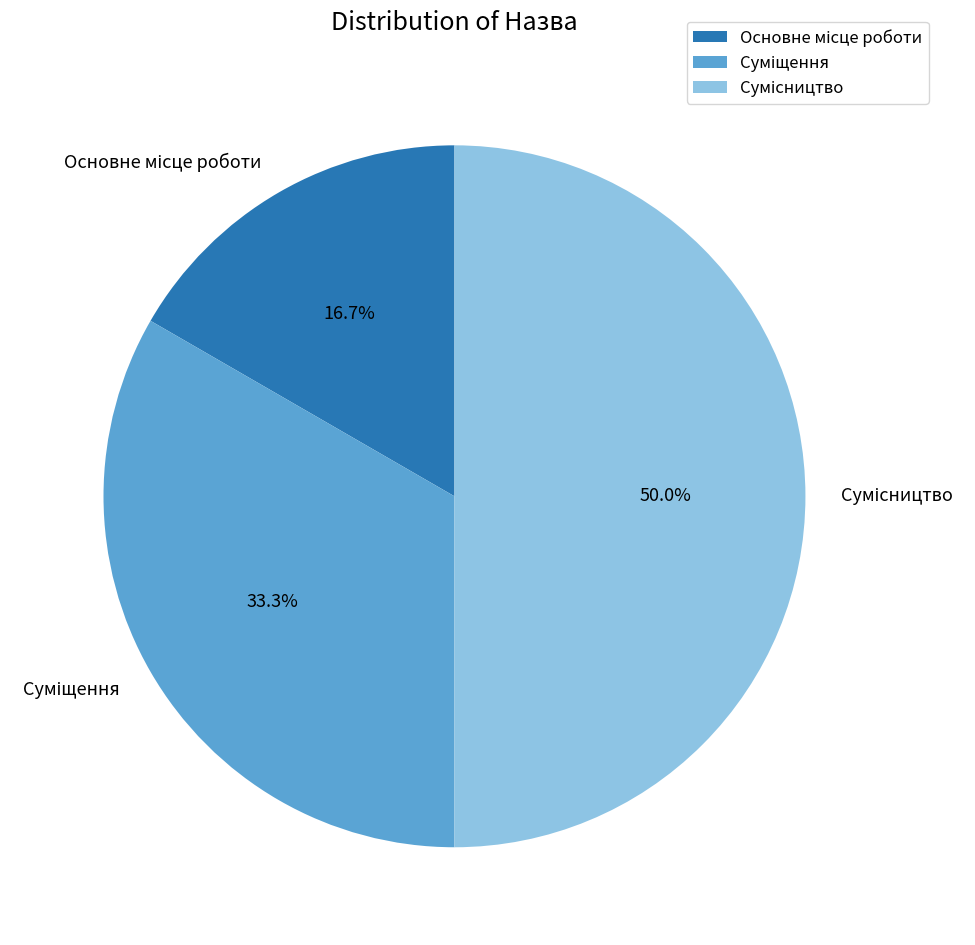

What is the change in value from Суміщення to Сумісництво?

+1